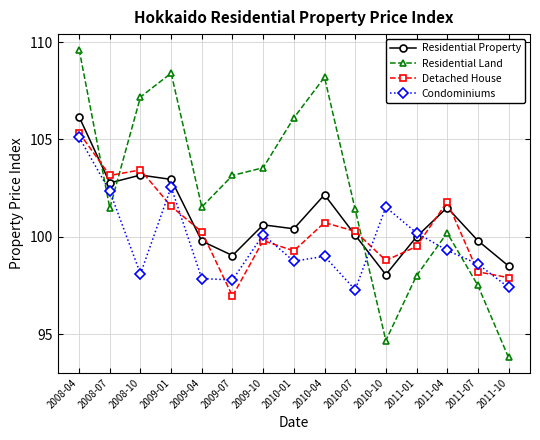

Reading right to left, list all the values displayed in this chart.

Residential Property: 98.5	99.8	101.5	100.0	98.1	100.1	102.2	100.4	100.6	99.0	99.8	102.9	103.2	102.8	106.2
Residential Land: 93.8	97.5	100.2	98.0	94.7	101.4	108.2	106.1	103.5	103.1	101.5	108.4	107.2	101.5	109.6
Detached House: 97.9	98.2	101.8	99.5	98.8	100.3	100.7	99.3	99.8	97.0	100.3	101.6	103.4	103.1	105.3
Condominiums: 97.4	98.6	99.3	100.2	101.5	97.3	99.0	98.7	100.1	97.8	97.9	102.6	98.1	102.3	105.1